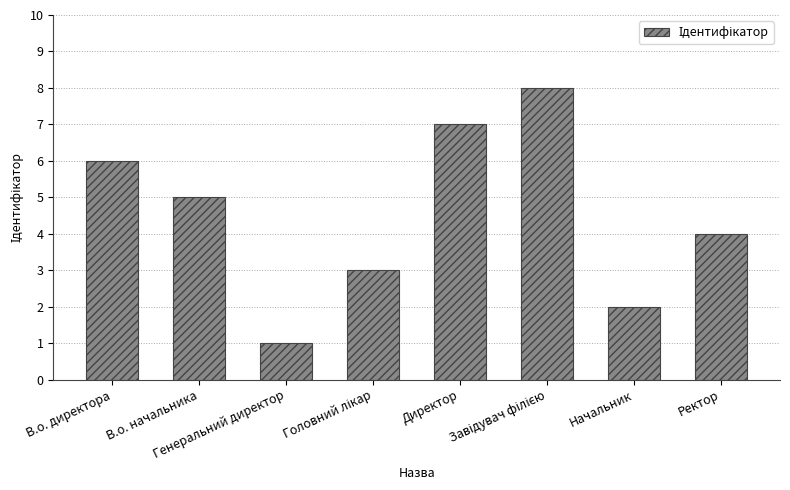

What is the label of the 8th bar from the right?

В.о. директора